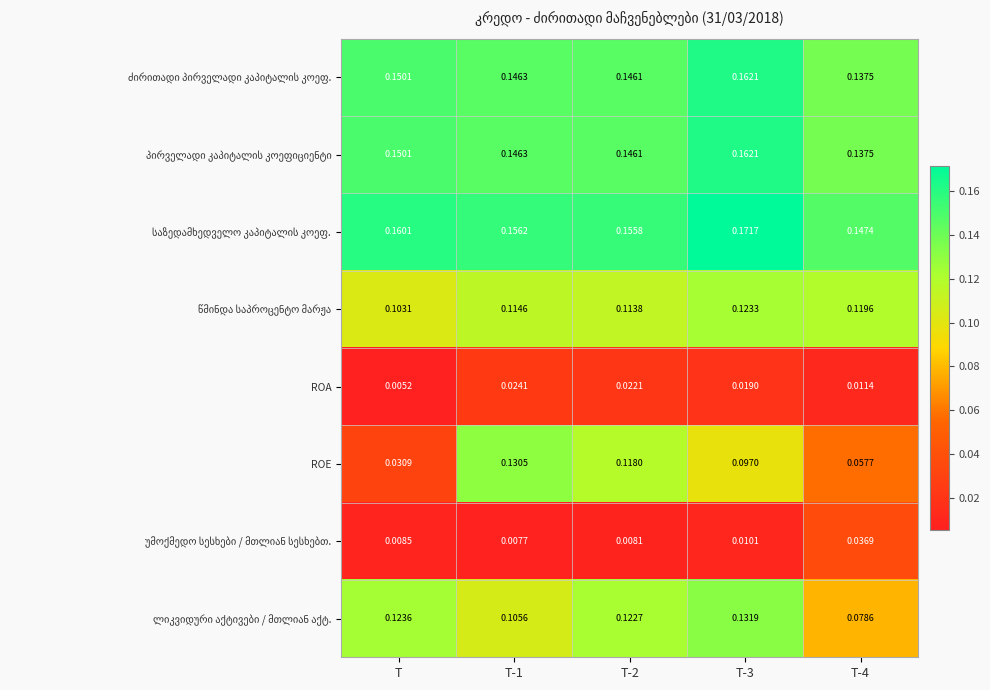

Which series has the widest spread of values?

ROE